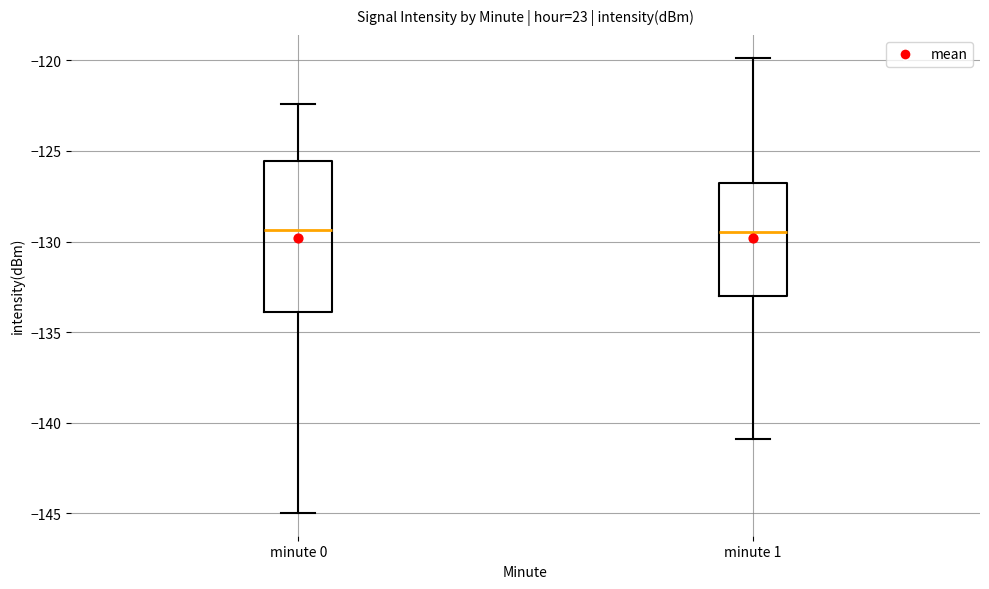

Where is the upper edge of the box for minute 1 on the y-axis? The values are not printed on the chart, so give them approximately, as read against the axis.

-127.0